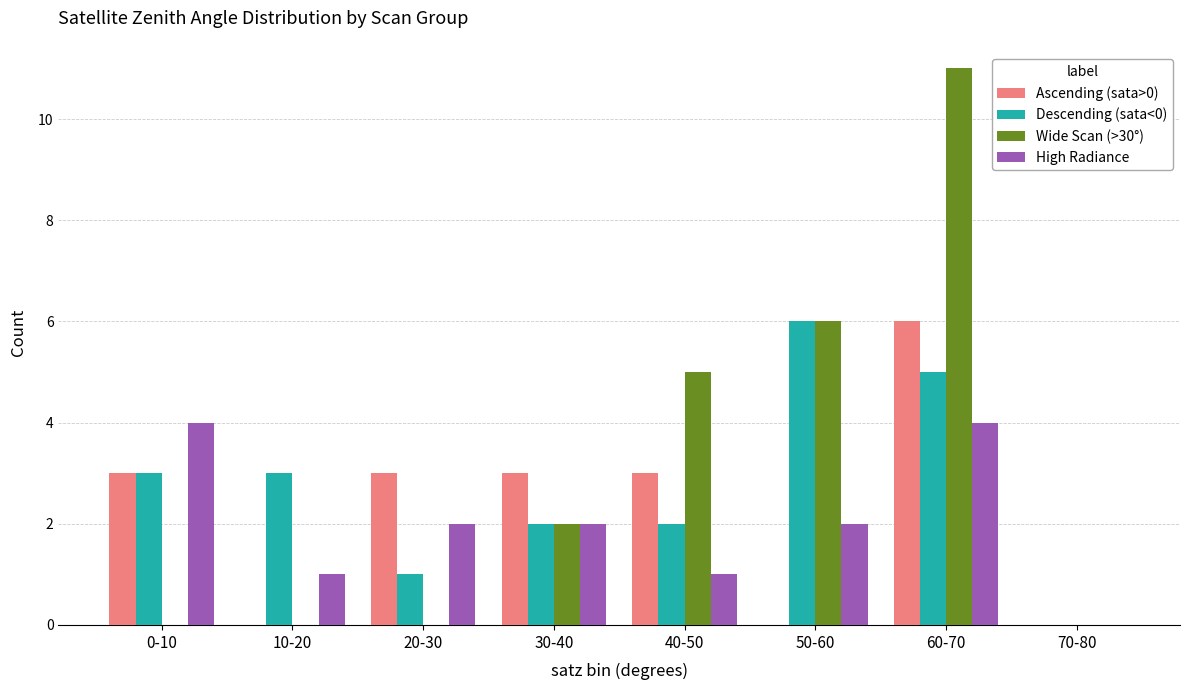

Reading left to right, transcribe all the data shown in this chart.

Ascending (sata>0): 3	0	3	3	3	0	6	0
Descending (sata<0): 3	3	1	2	2	6	5	0
Wide Scan (>30°): 0	0	0	2	5	6	11	0
High Radiance: 4	1	2	2	1	2	4	0